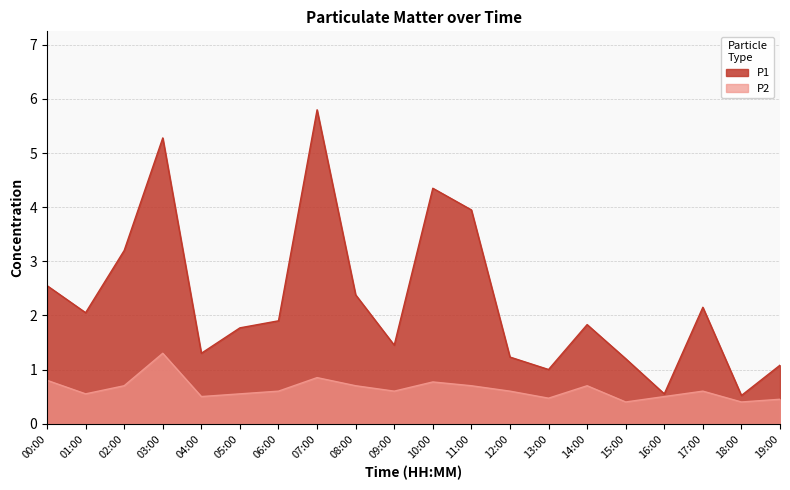

What is the difference between the P1 values at 00:00 and 06:00?

0.6